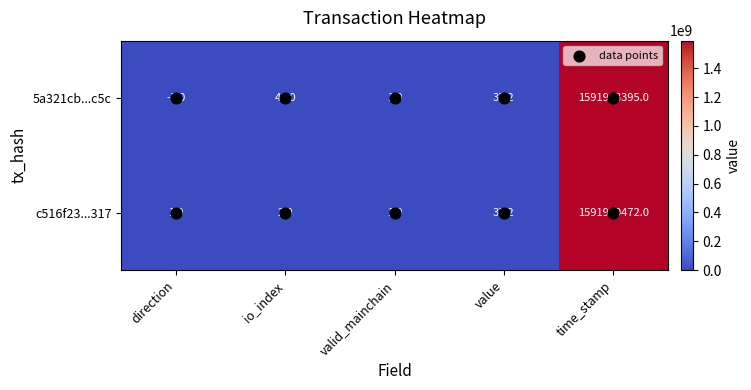

What is the smallest value displayed?

-1.0